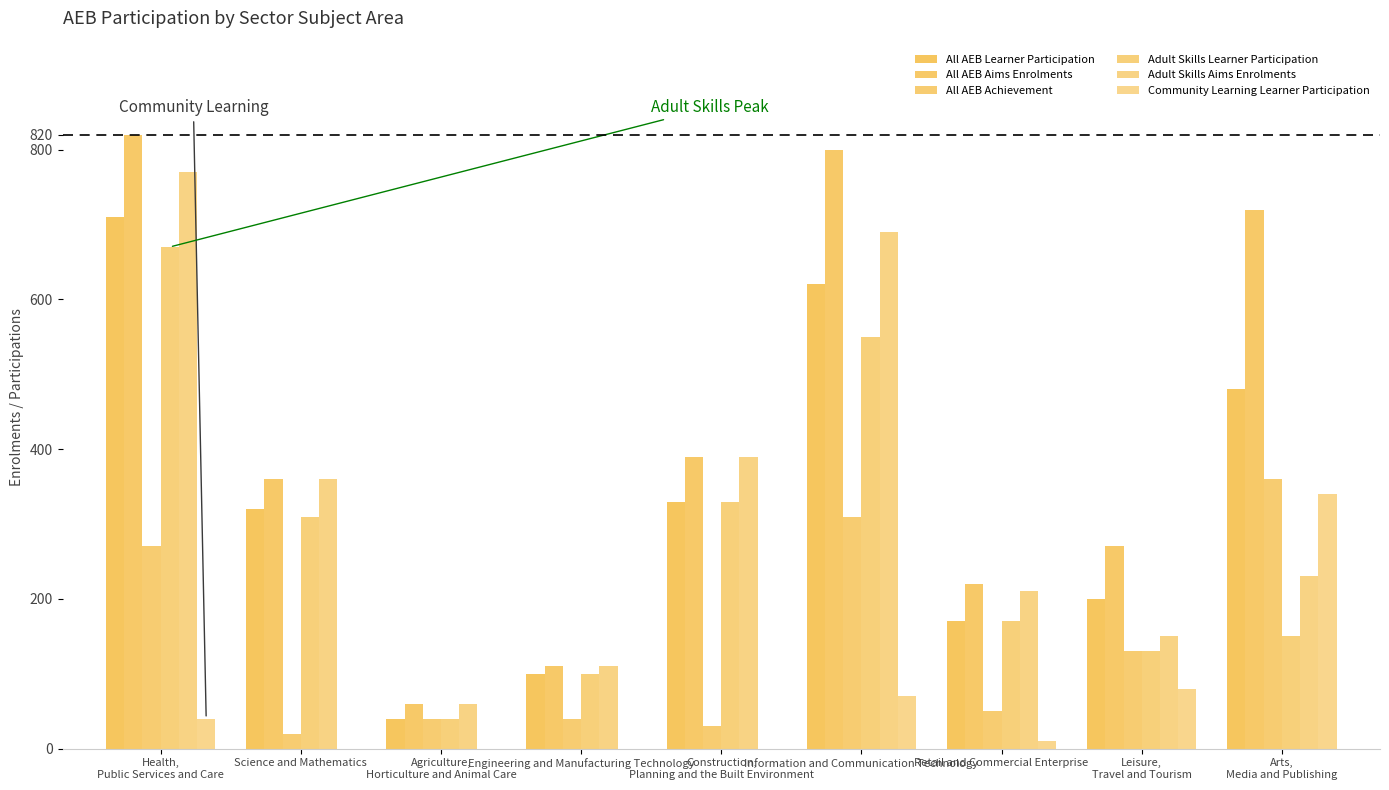

How many distinct data groups are displayed?

6